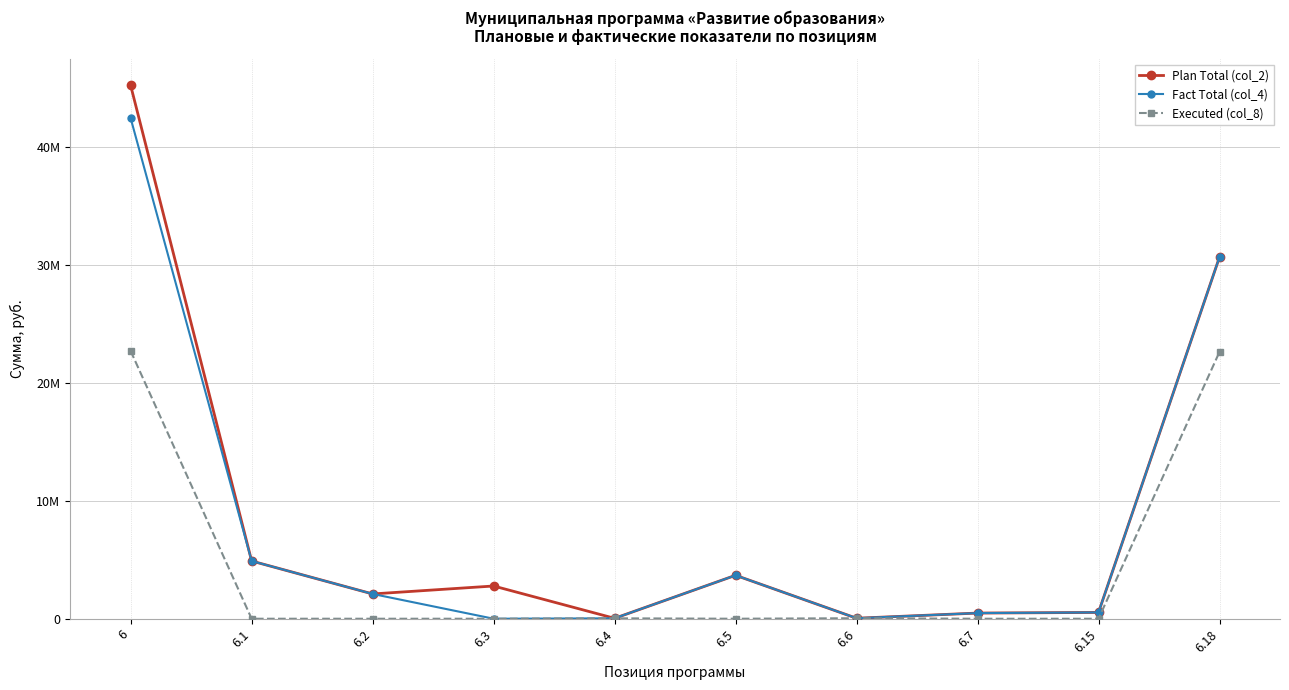

Is the value of Plan Total (col_2) at 6.6 greater than the value of Executed (col_8) at 6.3?

Yes